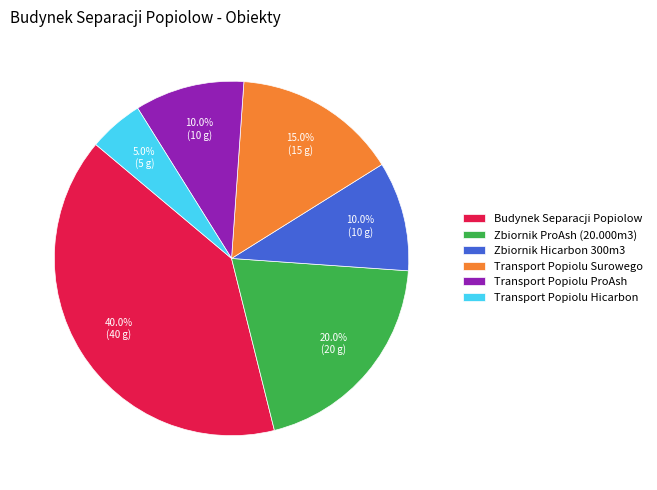

What is the largest slice in the pie chart?

Budynek Separacji Popiolow